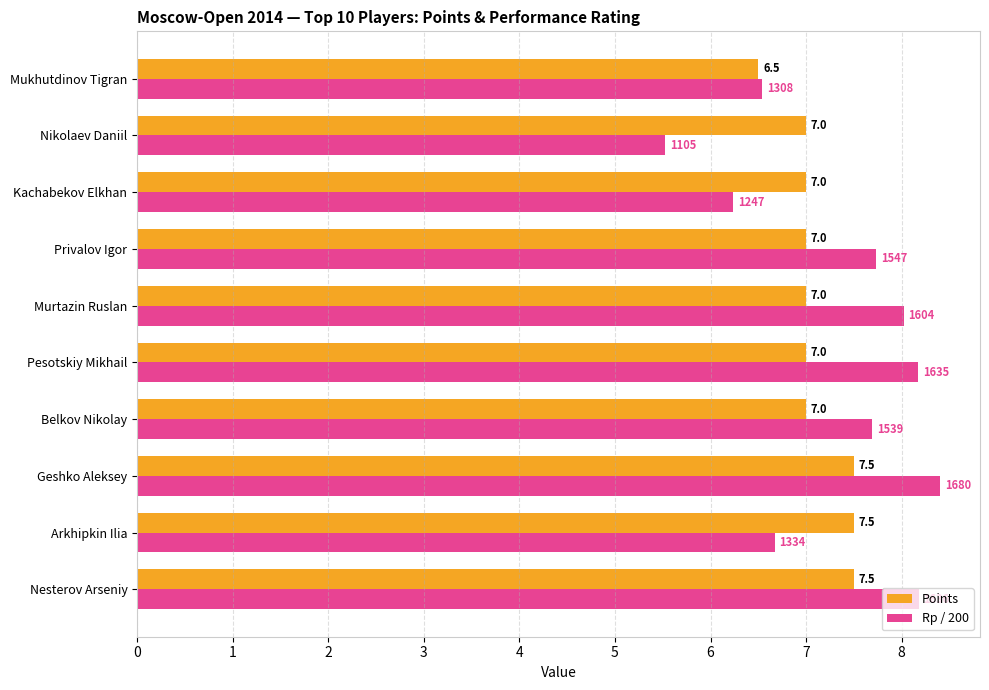

Count the number of categories in the chart.

10